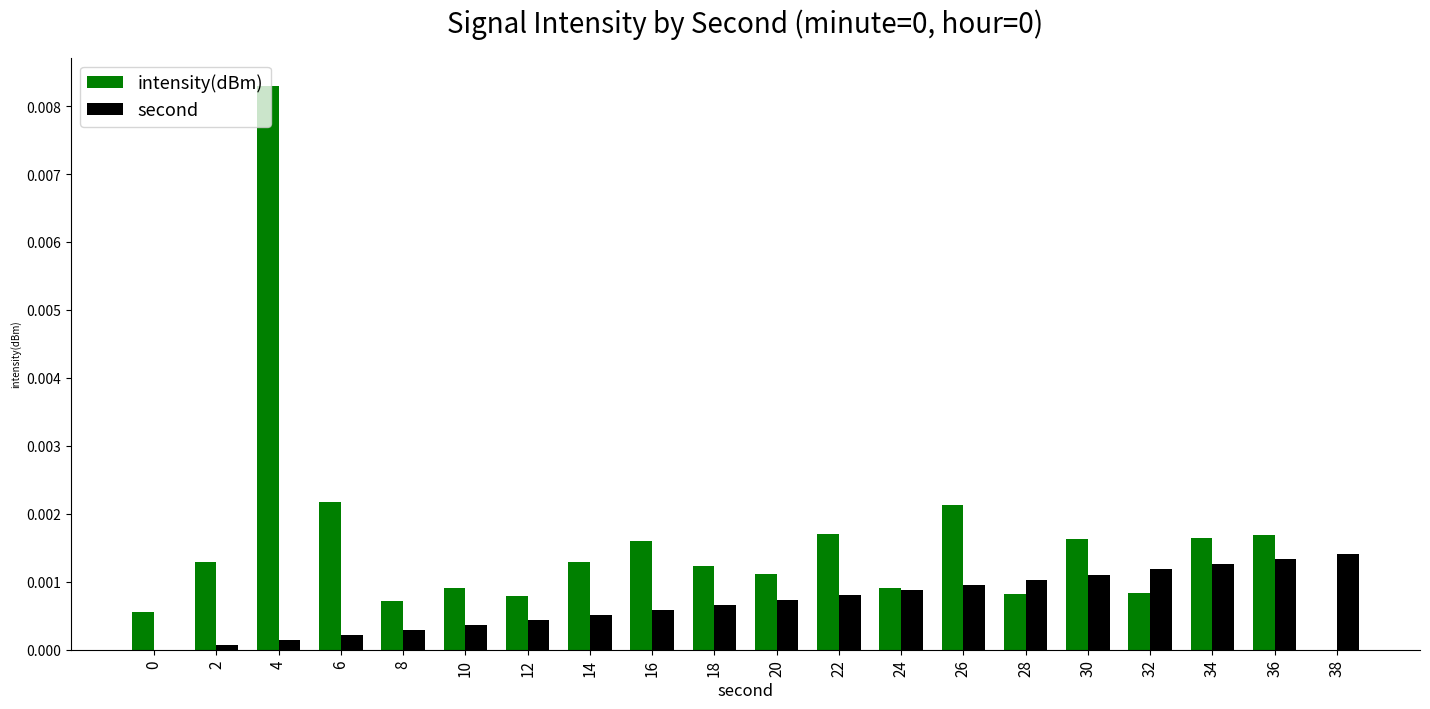

Is the value of intensity(dBm) at 0 greater than the value of second at 6?

Yes